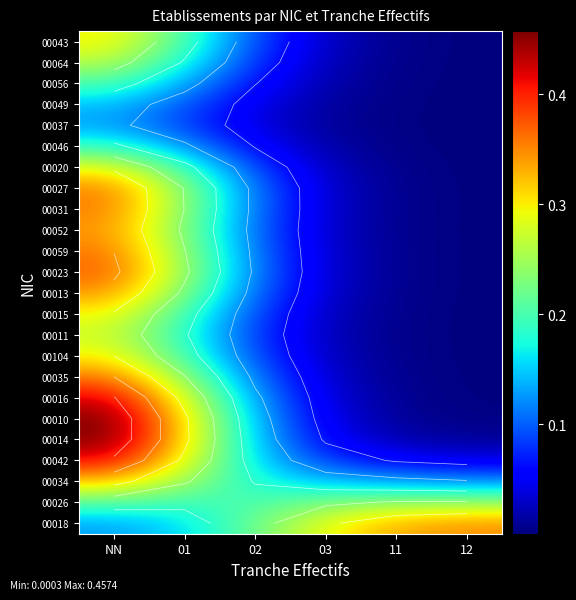

The 00014 series shows 0.3 at 02. True or false?

False